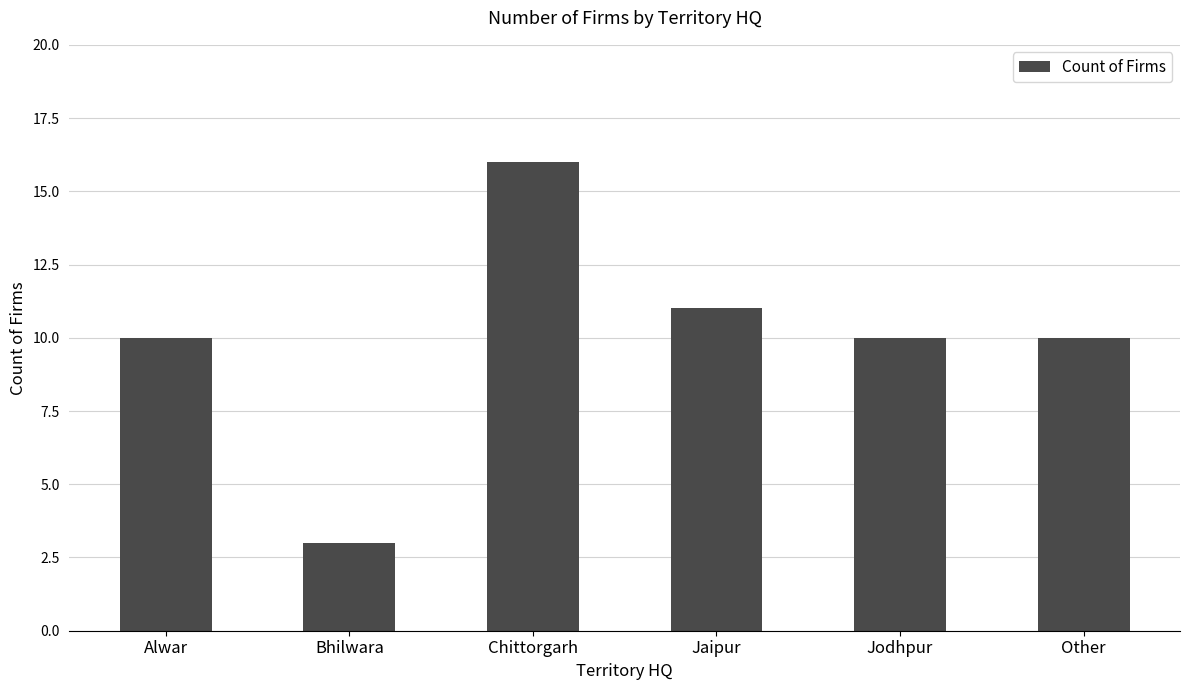

What position from the left is Other?

6